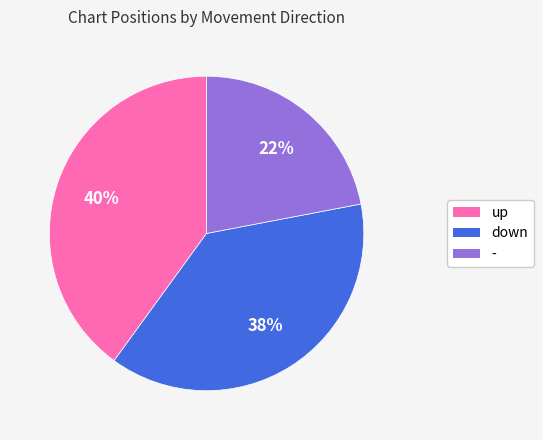

Is it true that up is 40% of the pie?

True